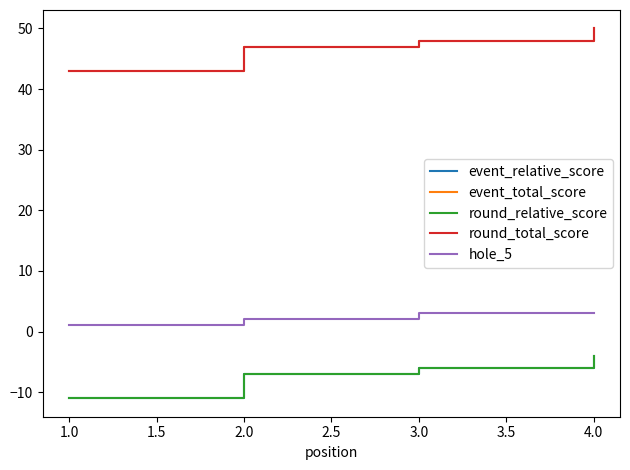

Between 1.0 and 2.0, which series saw the biggest shift?

event_relative_score